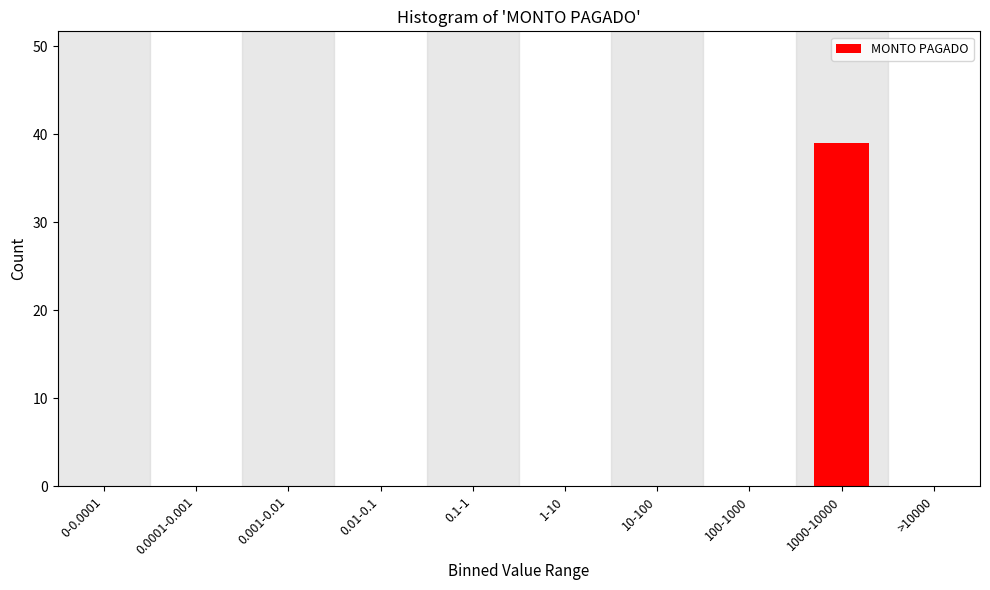

Reading right to left, transcribe all the data shown in this chart.

>10000=0	1000-10000=39	100-1000=0	10-100=0	1-10=0	0.1-1=0	0.01-0.1=0	0.001-0.01=0	0.0001-0.001=0	0-0.0001=0